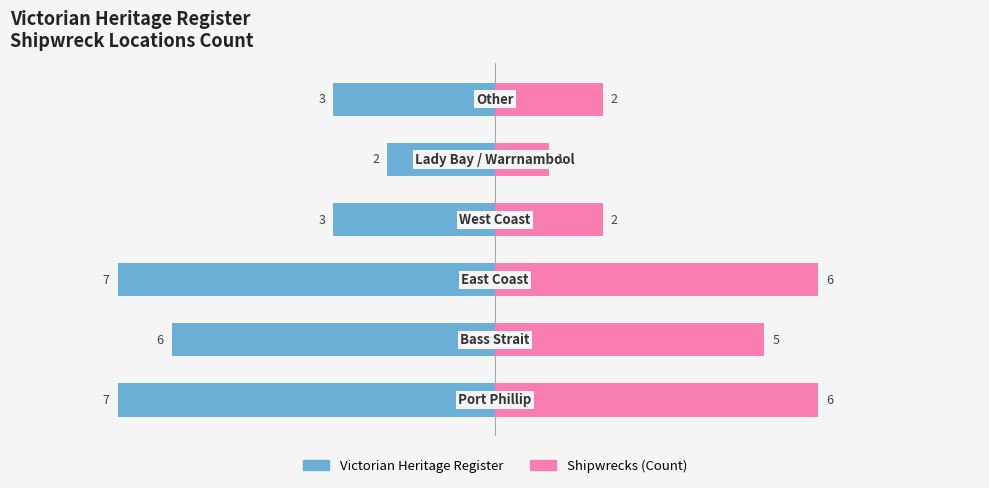

What is the sum of the Victorian Heritage Register values at 2 and 3?

-10